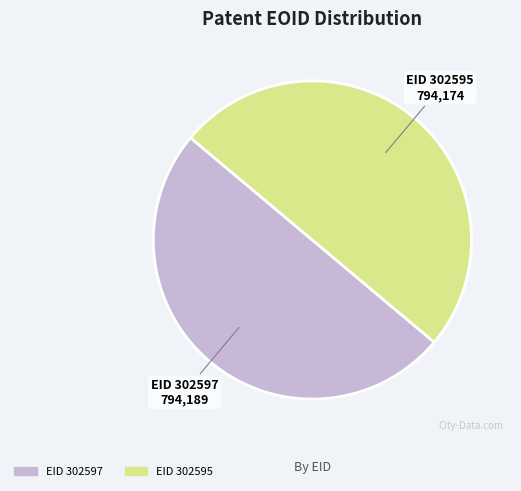

Which category has the biggest portion of the pie?

302597